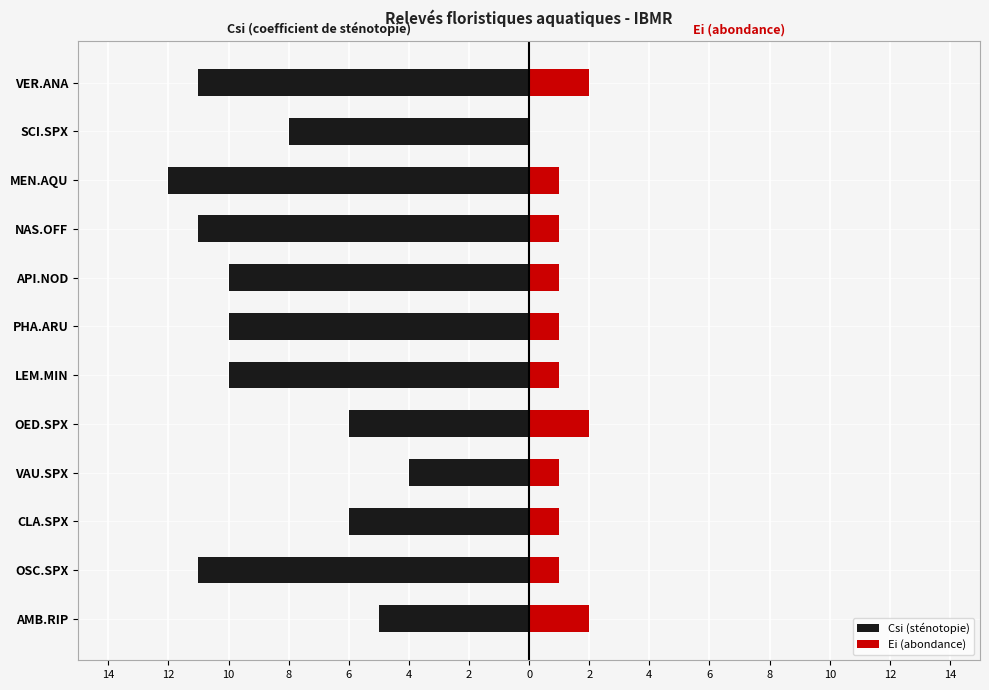

What is the value of the Ei (abondance) bar at the 9th from the left?

1